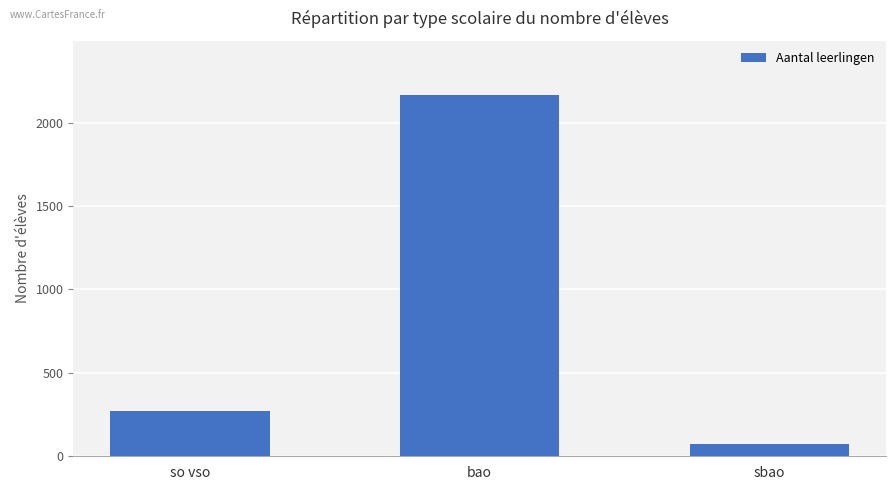

Rank the categories by value from lowest to highest.

sbao, so vso, bao